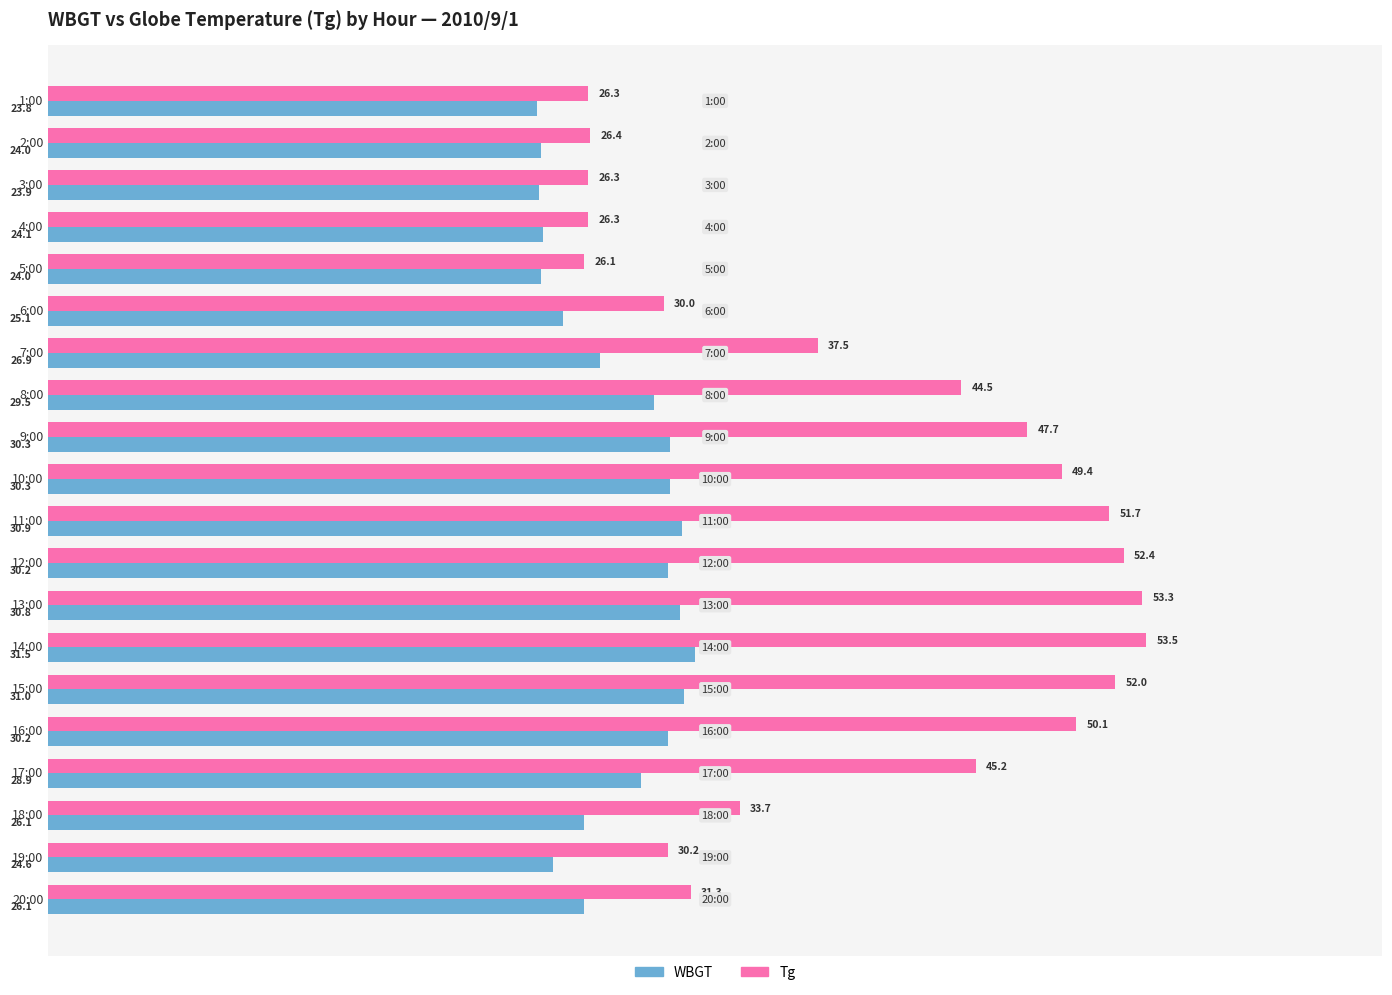

At which label is WBGT closest to 27?

7:00